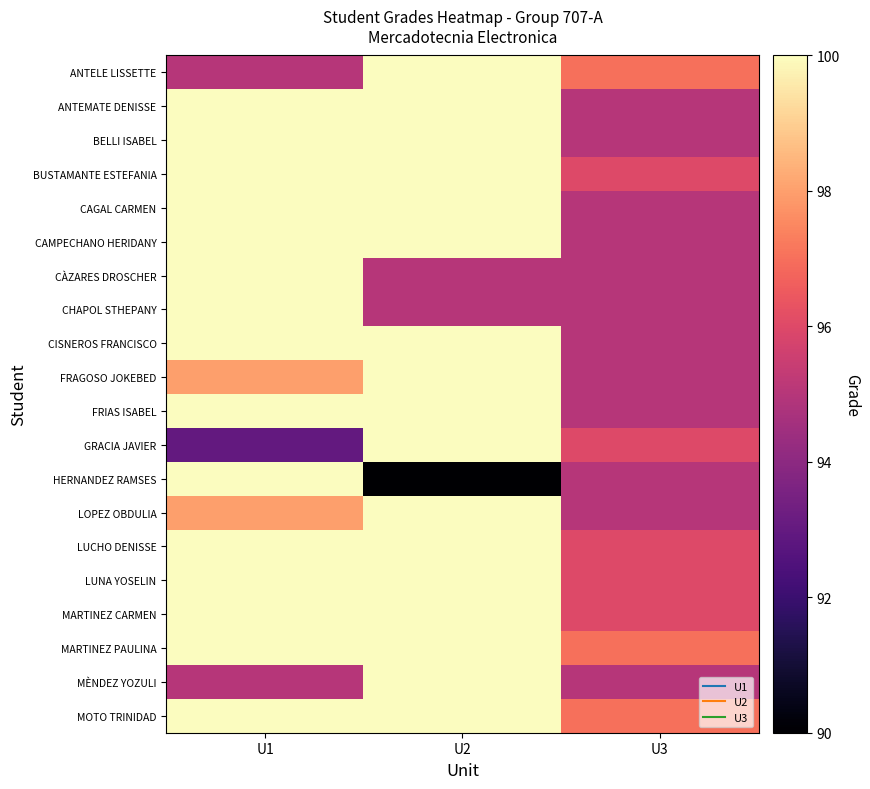

At how many categories does at least one series exceed 92?

3